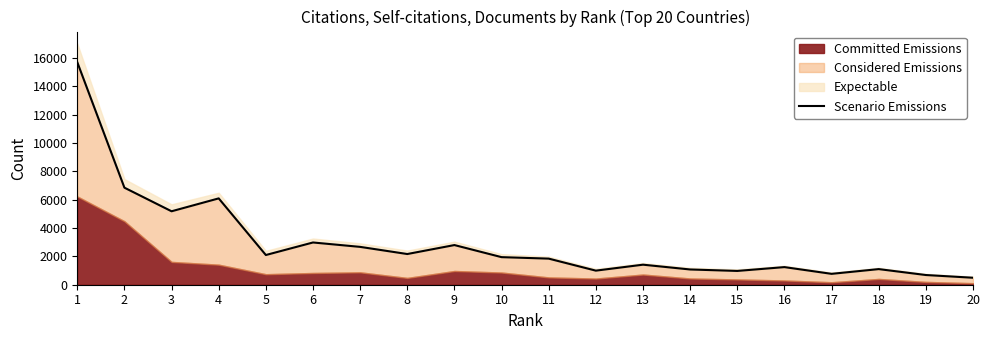

Reading left to right, extract all data points from this chart.

1=15690	2=6842	3=5178	4=6087	5=2094	6=2978	7=2668	8=2164	9=2796	10=1944	11=1840	12=993	13=1413	14=1075	15=972	16=1242	17=767	18=1101	19=684	20=492